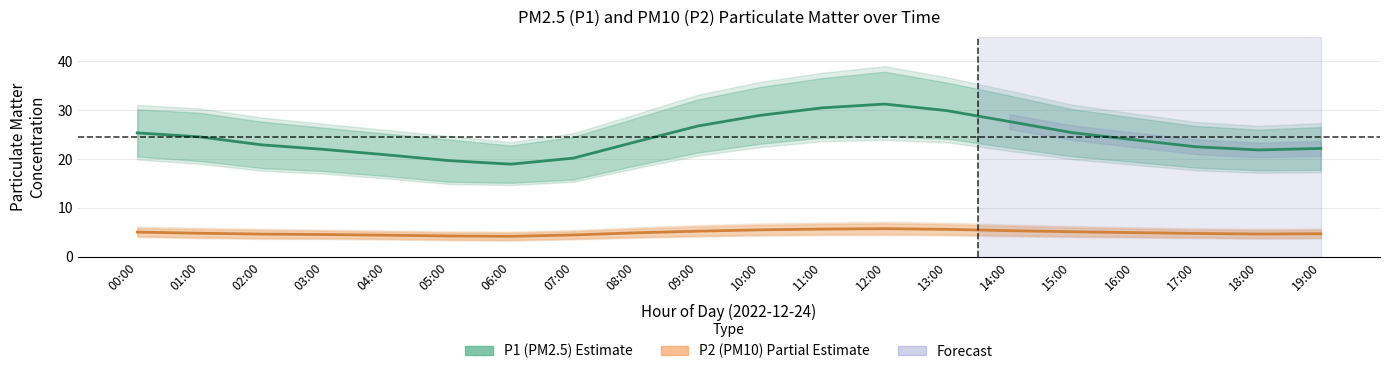

True or false: P1 (PM2.5) and P2 (PM10) cross at least once.

False